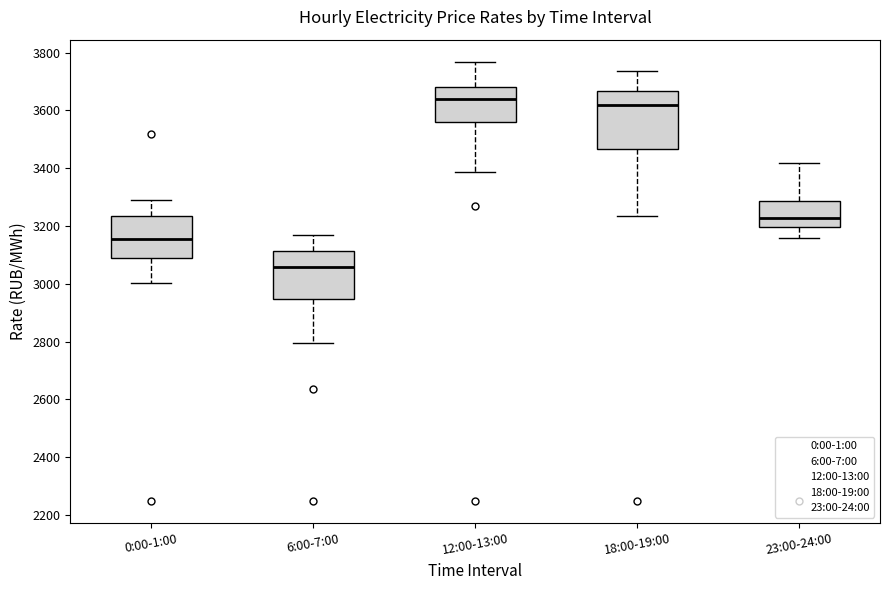

Reading left to right, transcribe this box plot: for each box, give where its median line is, the range the box spans, and where its two whiskers end, as read against the y-axis. The values are not printed on the chart, so give them approximately, as read against the axis.

0:00-1:00: median 3160, box 3100 to 3240, whiskers 3000 to 3280
6:00-7:00: median 3060, box 2940 to 3120, whiskers 2800 to 3180
12:00-13:00: median 3640, box 3560 to 3680, whiskers 3380 to 3760
18:00-19:00: median 3620, box 3460 to 3660, whiskers 3240 to 3740
23:00-24:00: median 3220, box 3200 to 3280, whiskers 3160 to 3420